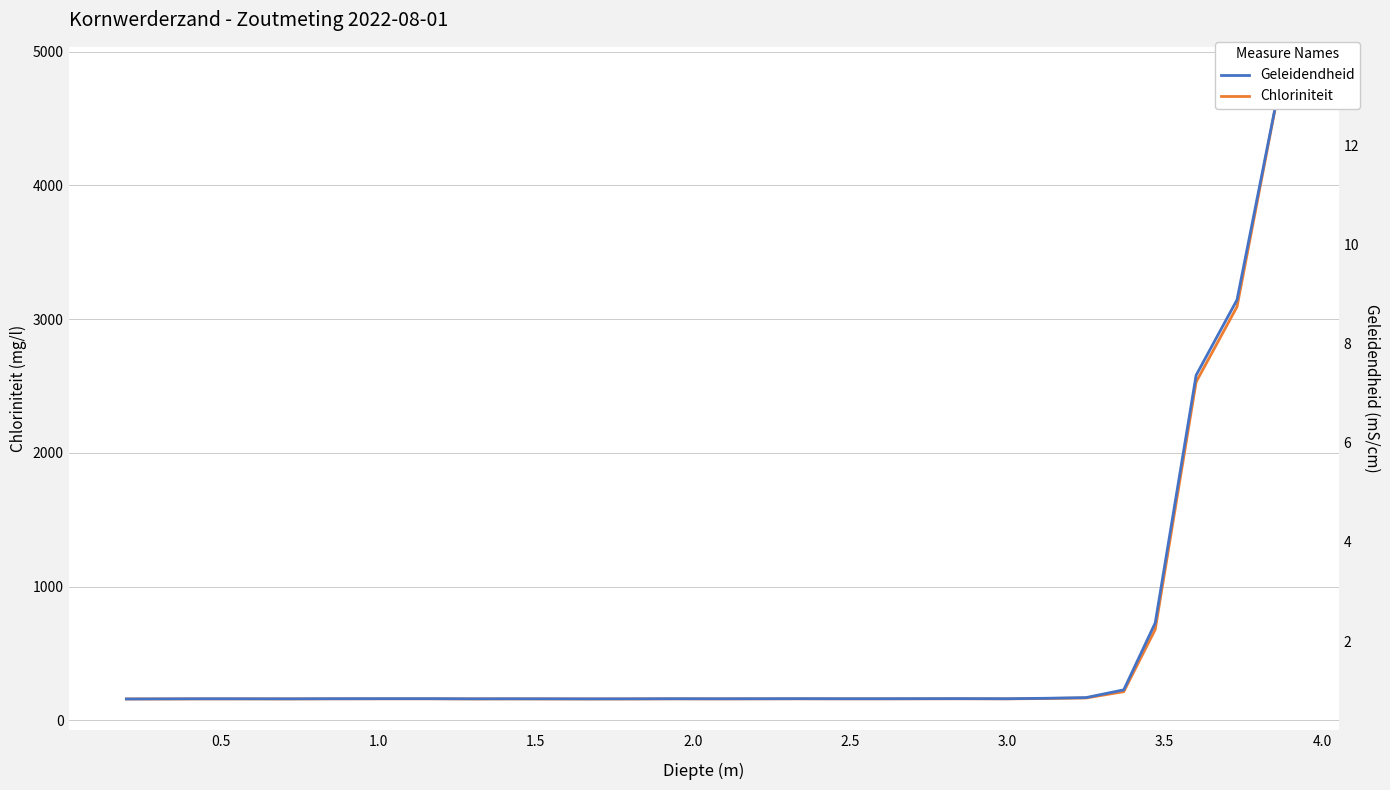

True or false: Geleidendheid and Chloriniteit cross at least once.

False